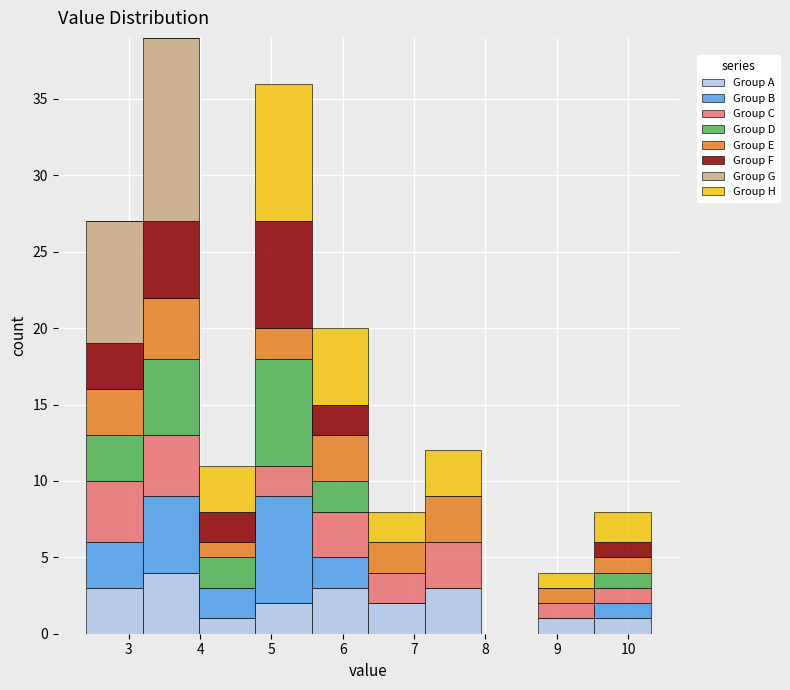

Reading left to right, list every stacked bar in this chart as the range it spans on the x-axis followed by its total height. Neither the bar edges nor the heights are printed on the chart, so give them approximately, as read against the axes.

2.4 to 3.2: 27
3.2 to 4.0: 39
4.0 to 4.8: 11
4.8 to 5.6: 36
5.6 to 6.4: 20
6.4 to 7.2: 8
7.2 to 7.9: 12
7.9 to 8.7: 0
8.7 to 9.5: 4
9.5 to 10.3: 8